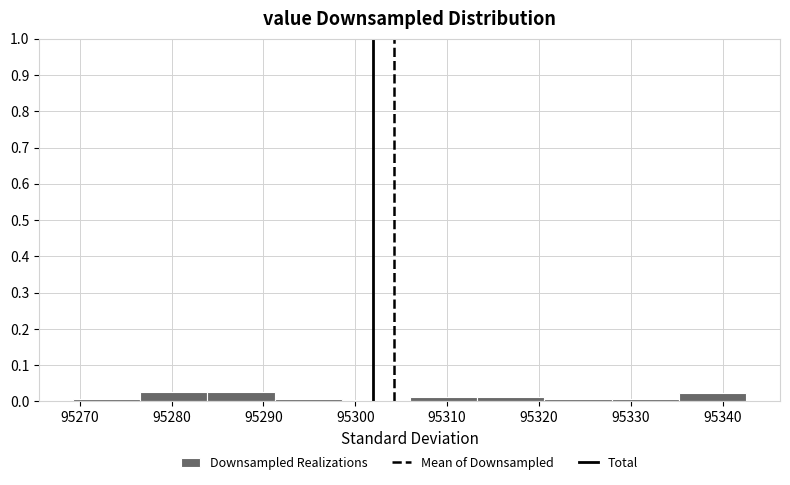

Reading left to right, list every bar in this chart as the range it spans on the x-axis followed by its height. Neither the bar edges nor the heights are printed on the chart, so give them approximately, as read against the axes.

95269 to 95277: under 0.01
95277 to 95284: 0.03
95284 to 95291: 0.03
95291 to 95299: under 0.01
95299 to 95306: under 0.01
95306 to 95313: 0.01
95313 to 95321: 0.01
95321 to 95328: under 0.01
95328 to 95335: under 0.01
95335 to 95343: 0.02